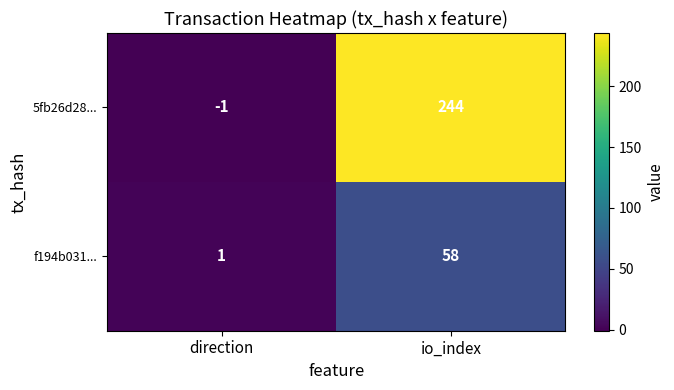

What is the difference between the 5fb26d28... values at io_index and direction?

245